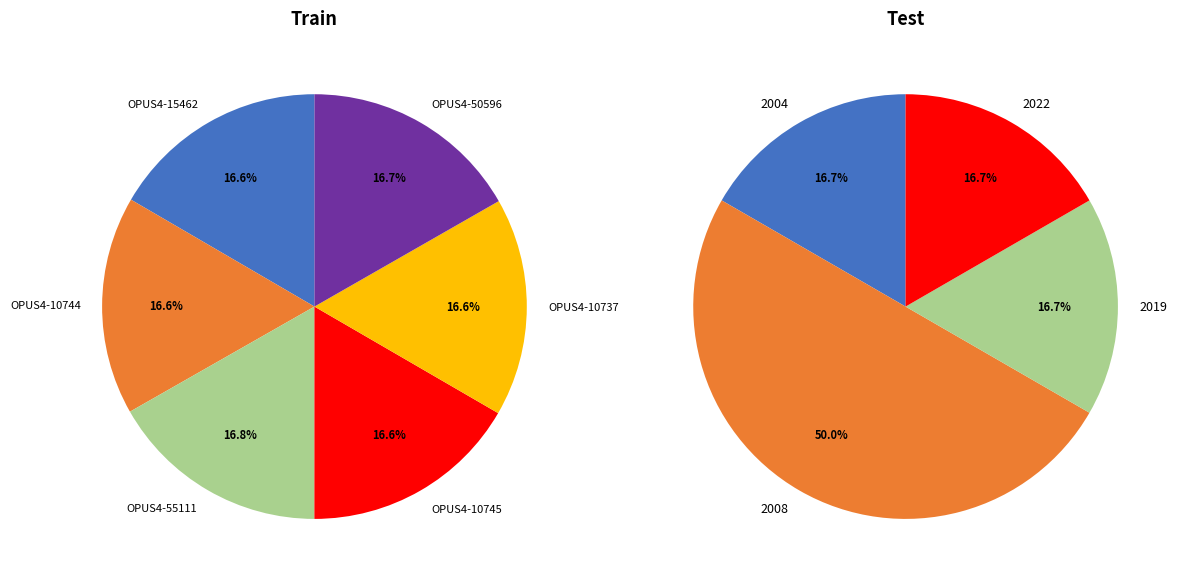

Which category has the smallest portion of the pie?

OPUS4-15462